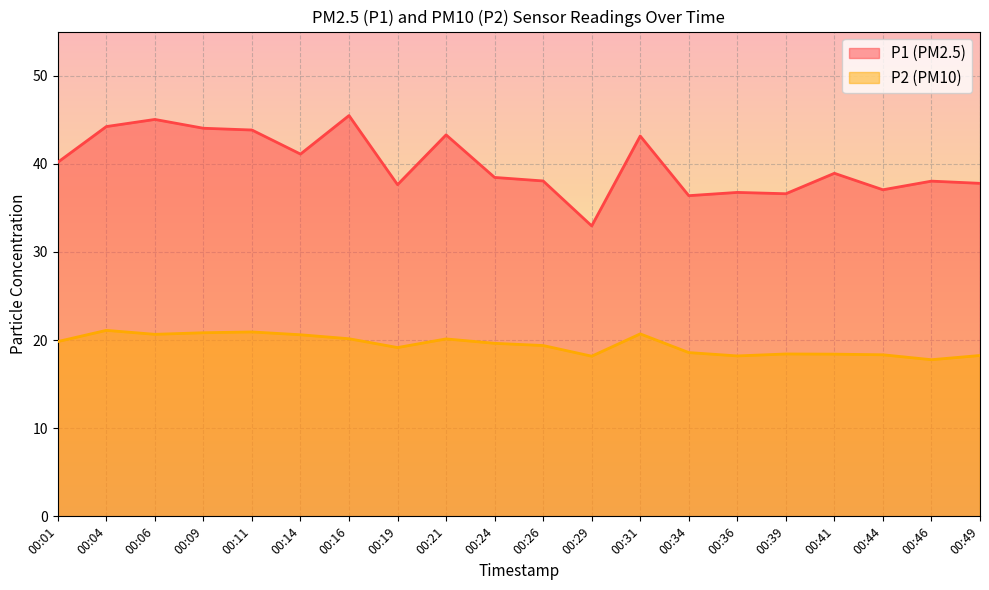

What are all the series names shown in the legend?

P1 (PM2.5), P2 (PM10)